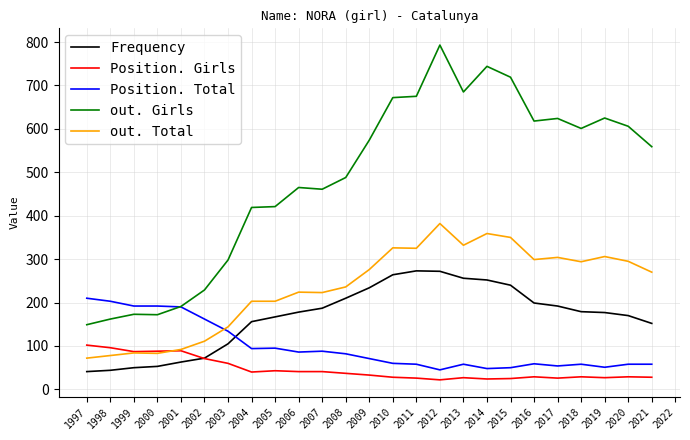

Rank the series by their maximum value, from highest to lowest.

out. Girls, out. Total, Frequency, Position. Total, Position. Girls